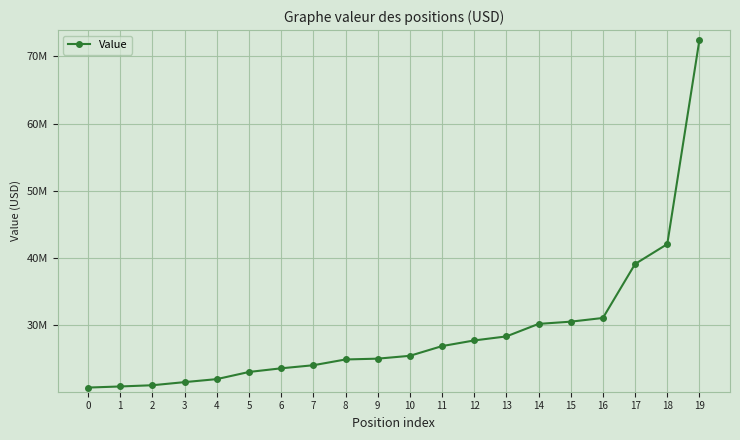

Where does the data first go above 25379000?

11